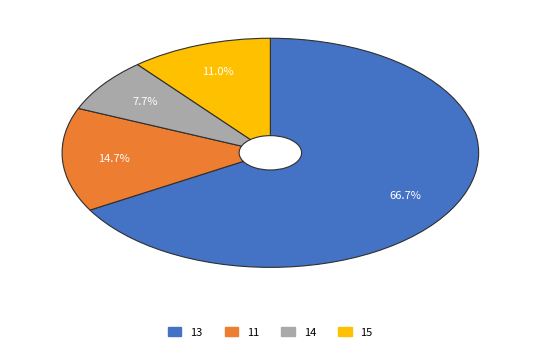

Which slice represents more than half of the pie?

13